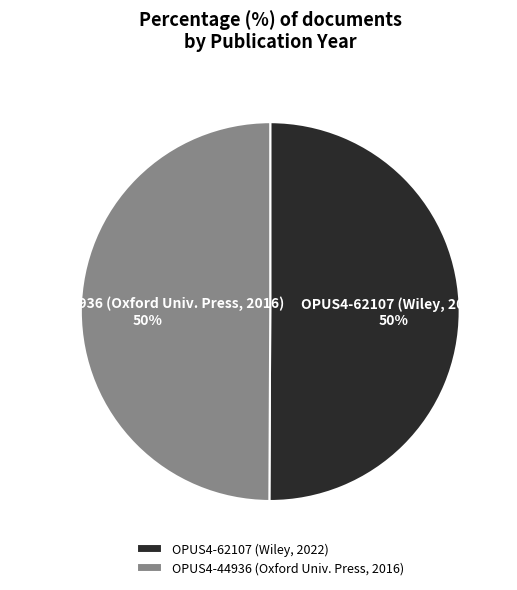

Combined, do OPUS4-62107 (Wiley, 2022) and OPUS4-44936 (Oxford Univ. Press, 2016) account for over 50%?

Yes